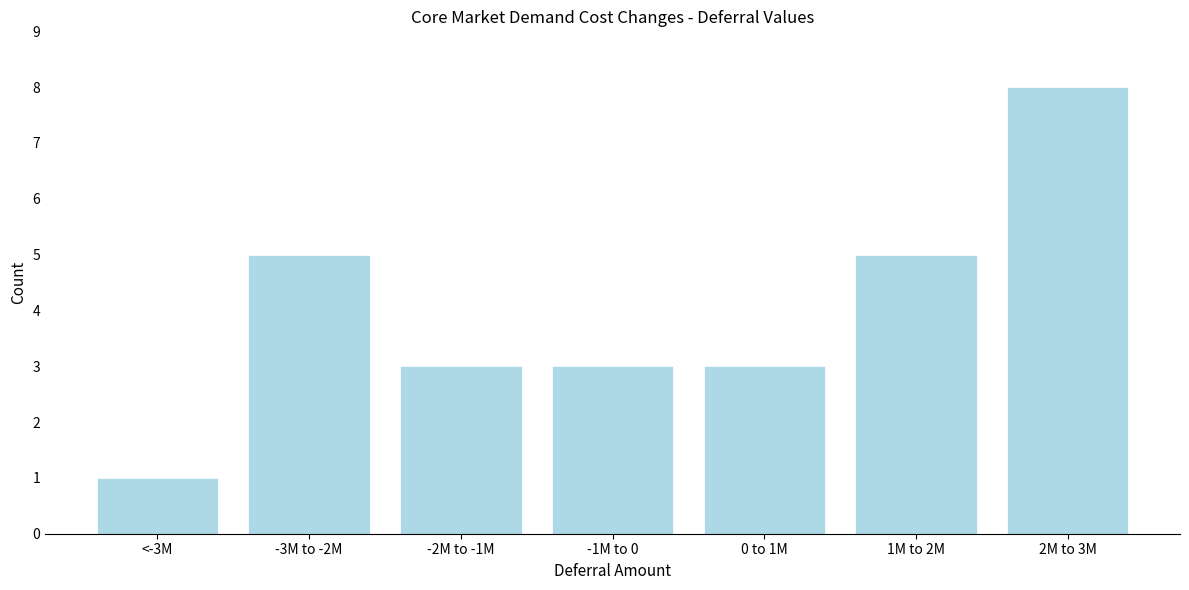

Reading left to right, extract all data points from this chart.

1	5	3	3	3	5	8